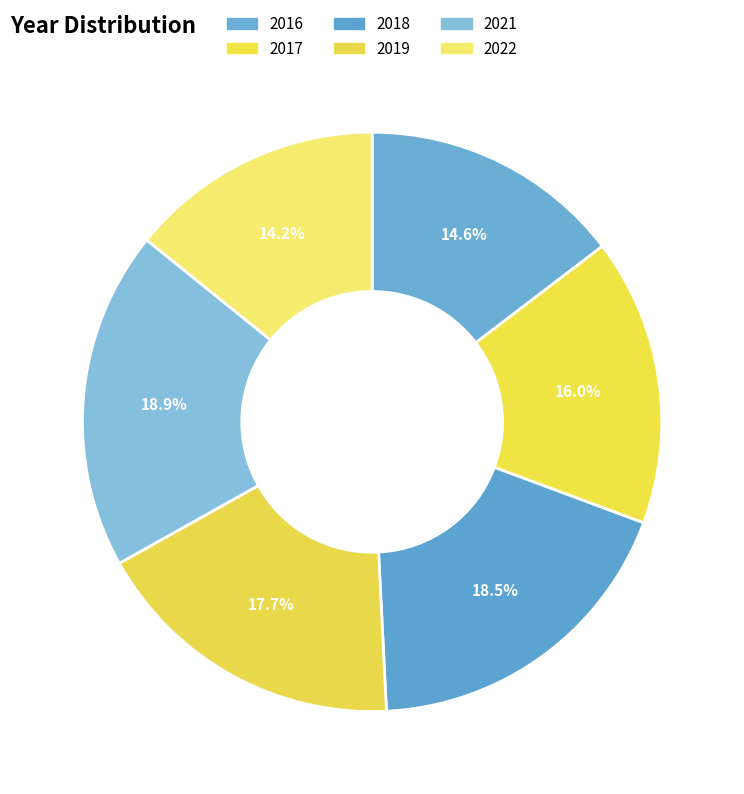

To the nearest percent, what percentage of the pie is 2019?

18%